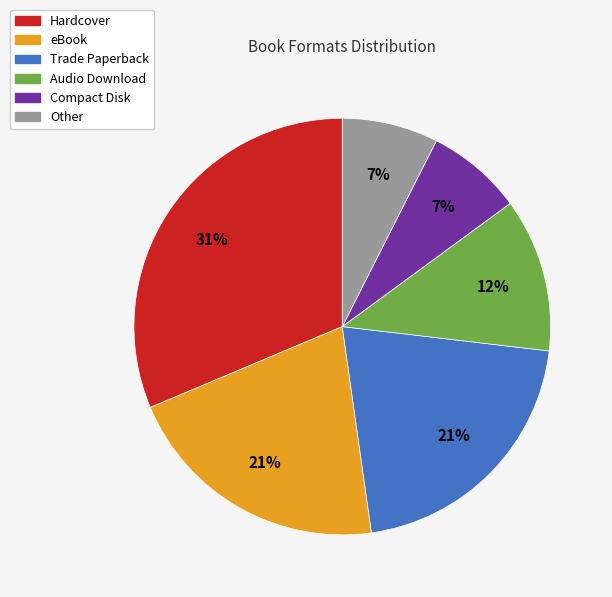

Is Hardcover the majority of the pie?

No